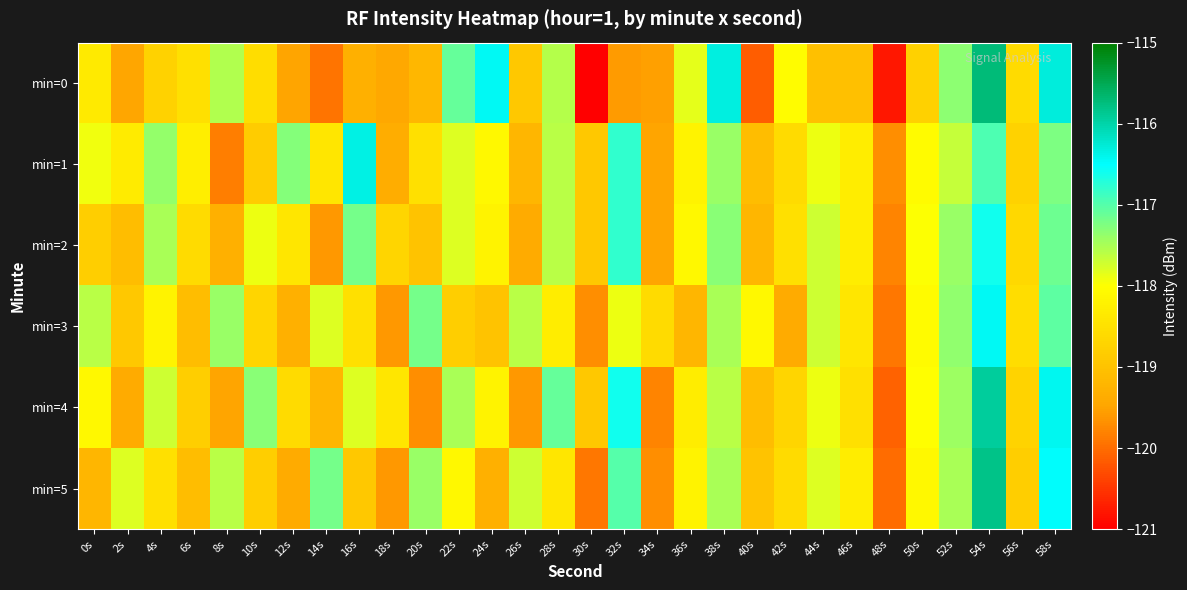

Which has a higher value, 10s or 26s?

10s